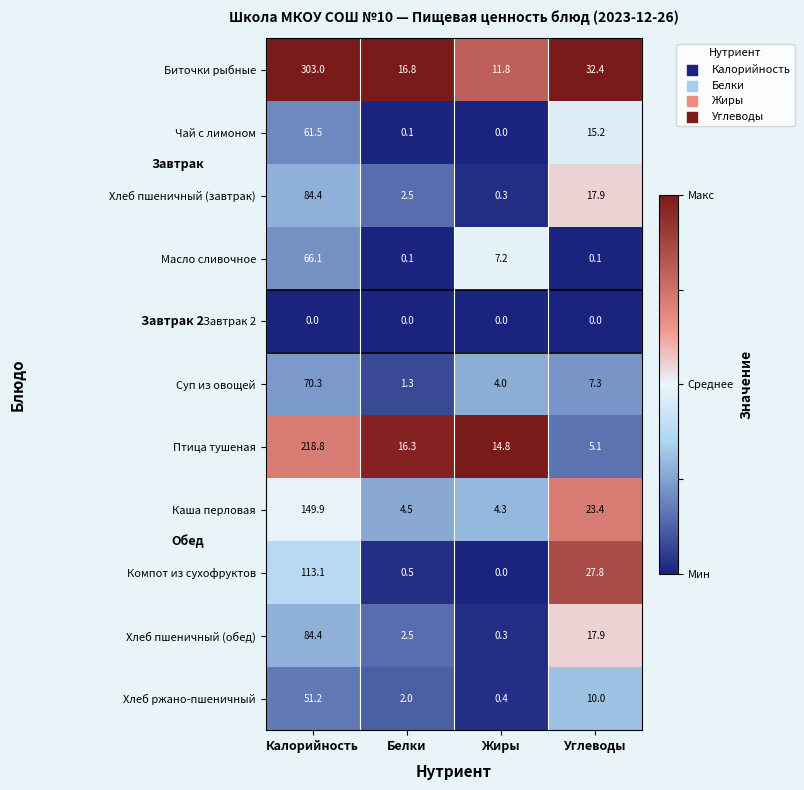

What is the maximum value shown in the chart?

303.0